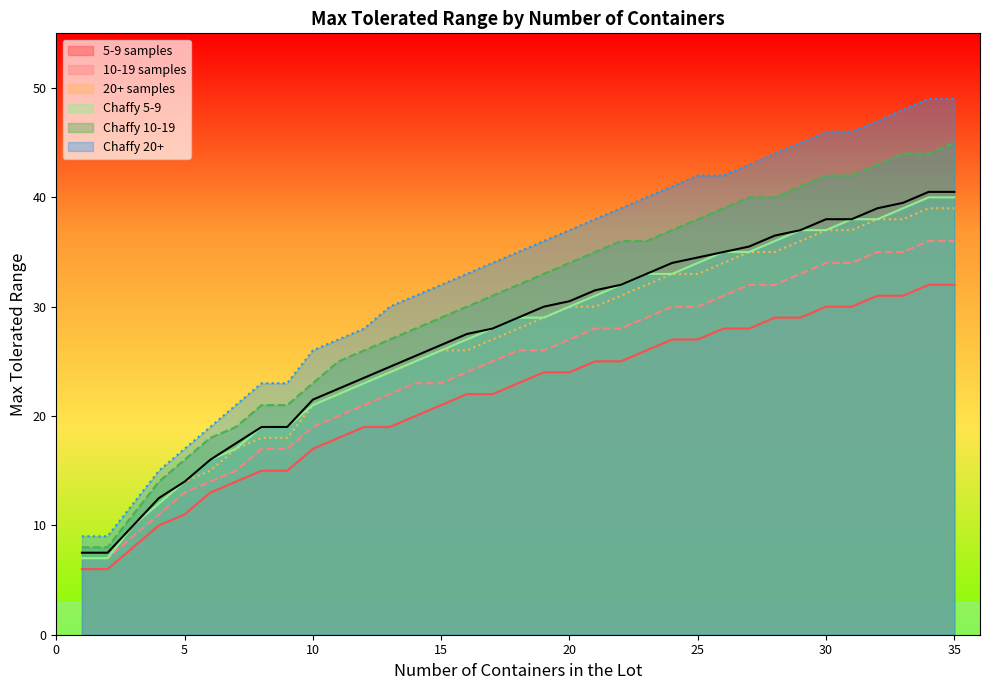

What is the smallest value displayed?

6